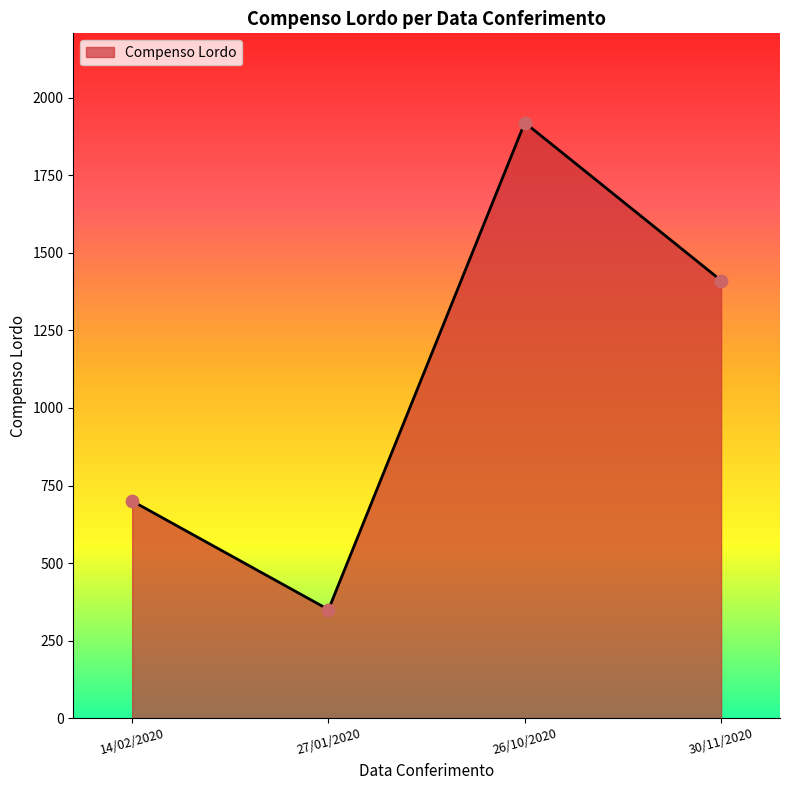

Between 14/02/2020 and 27/01/2020, which is larger?

14/02/2020